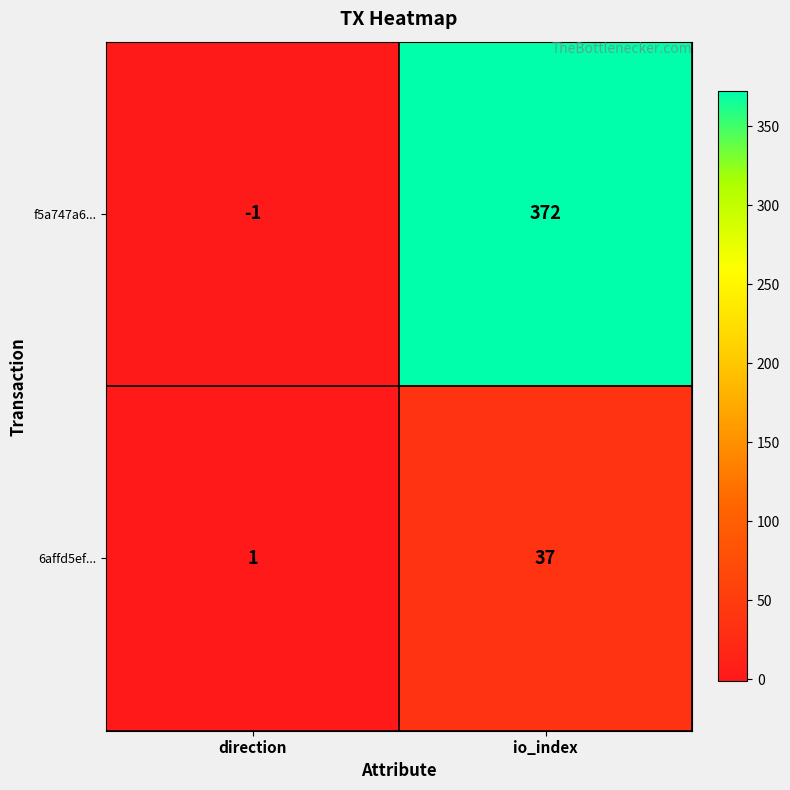

What is the difference between the f5a747a6... values at direction and io_index?

373